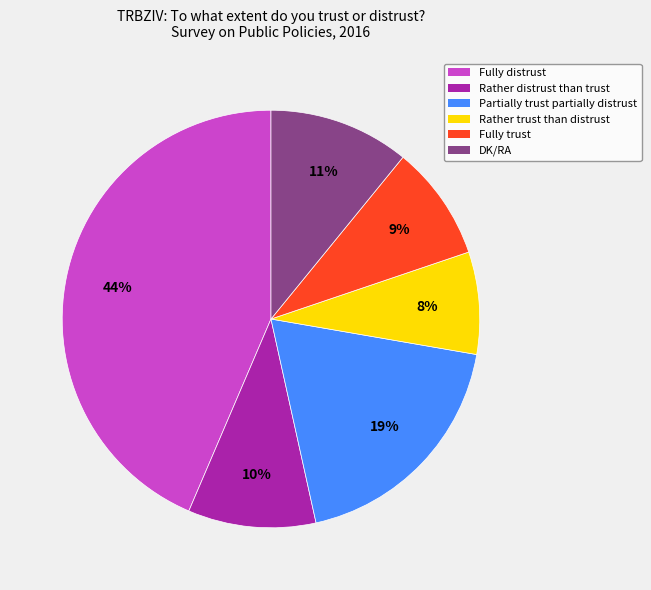

True or false: Rather trust than distrust accounts for 1% of the total.

False